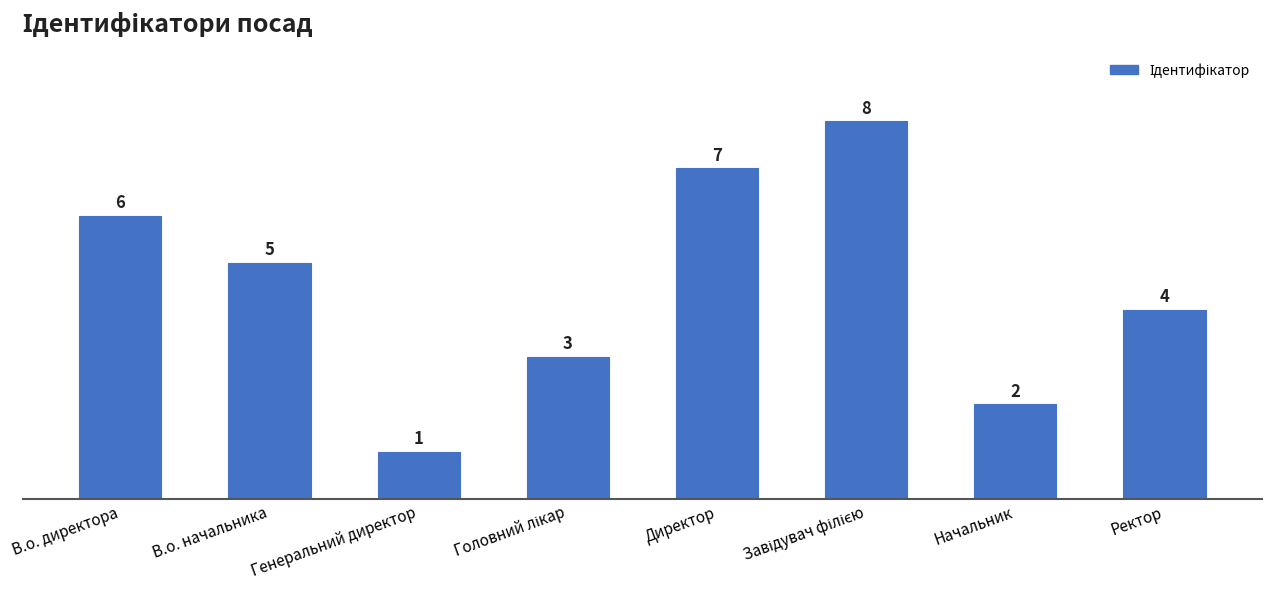

The value at Начальник is 2. True or false?

True